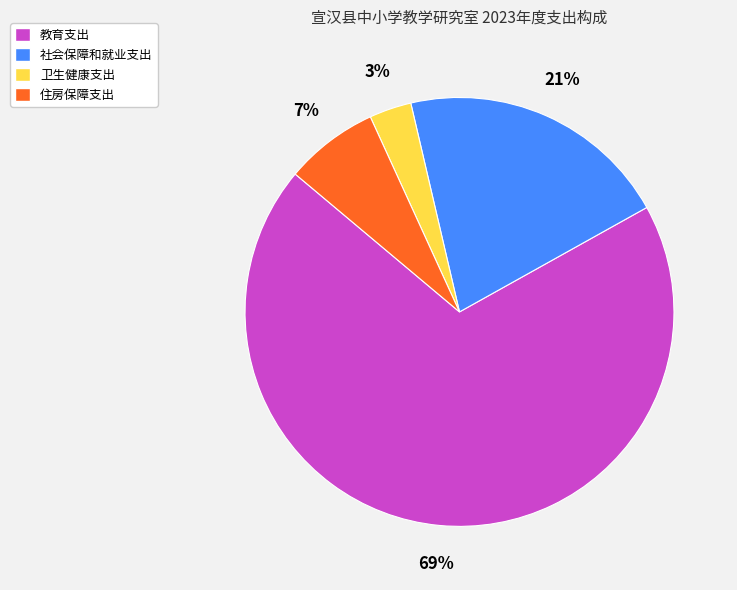

To the nearest percent, what is the average slice percentage?

25%